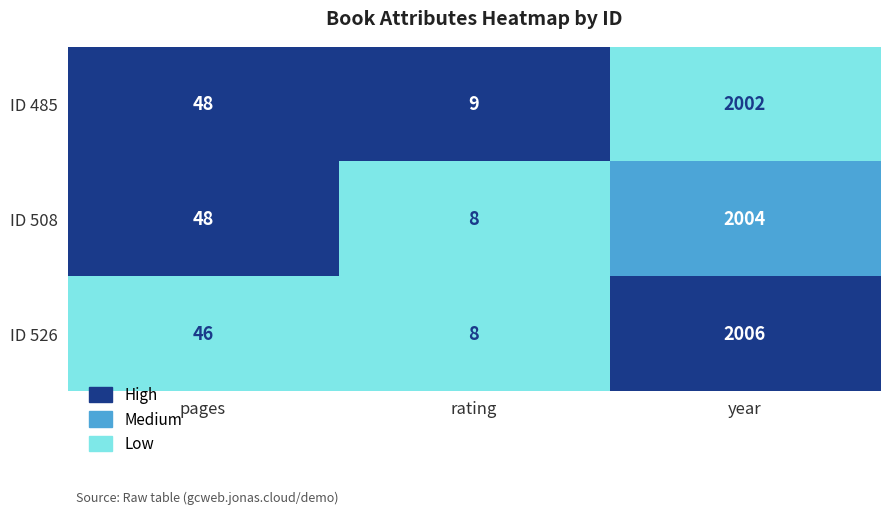

Reading right to left, what are all the values shown in this chart?

ID 485: year=2002	rating=9	pages=48
ID 508: year=2004	rating=8	pages=48
ID 526: year=2006	rating=8	pages=46